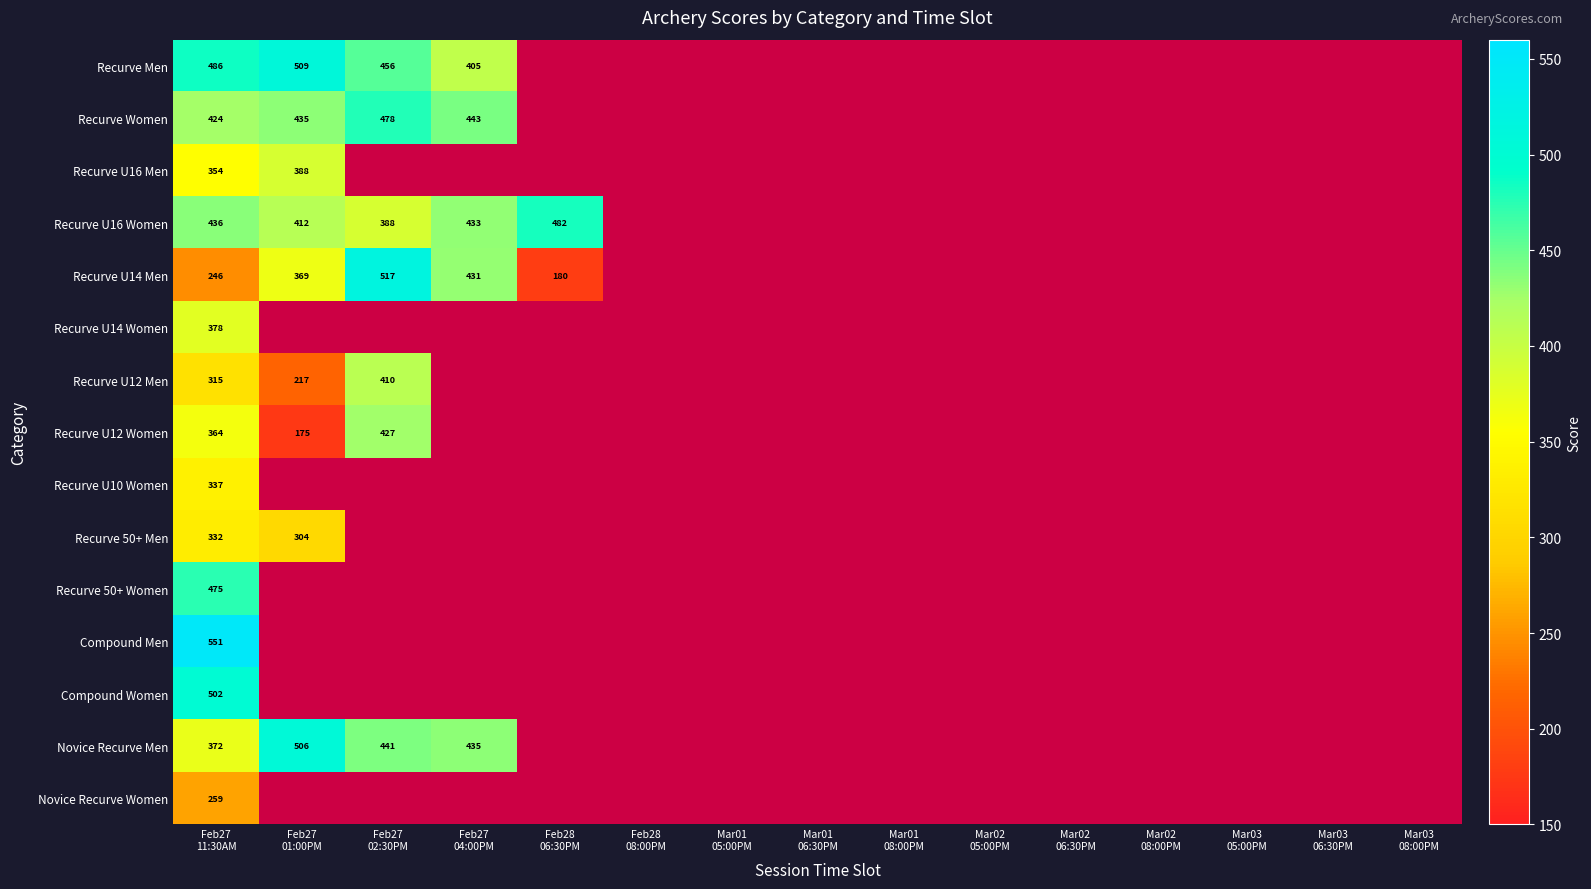

List the series in order of their peak value, lowest first.

Novice Recurve Women, Recurve 50+ Men, Recurve U10 Women, Recurve U14 Women, Recurve U16 Men, Recurve U12 Men, Recurve U12 Women, Recurve 50+ Women, Recurve Women, Recurve U16 Women, Compound Women, Novice Recurve Men, Recurve Men, Recurve U14 Men, Compound Men